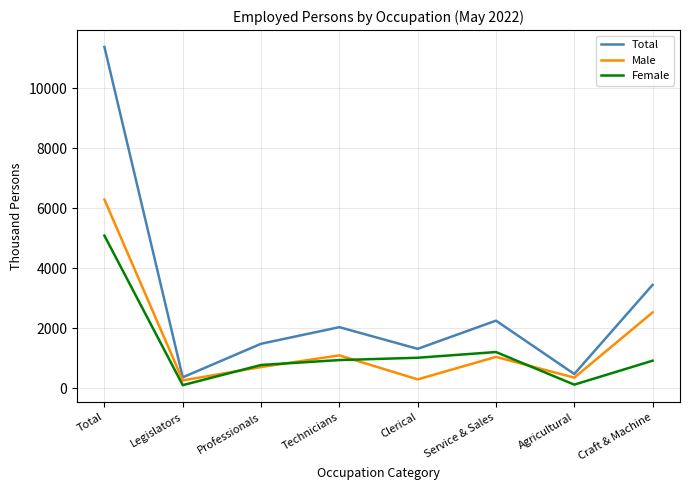

The value of Total at Professionals is 770. True or false?

False